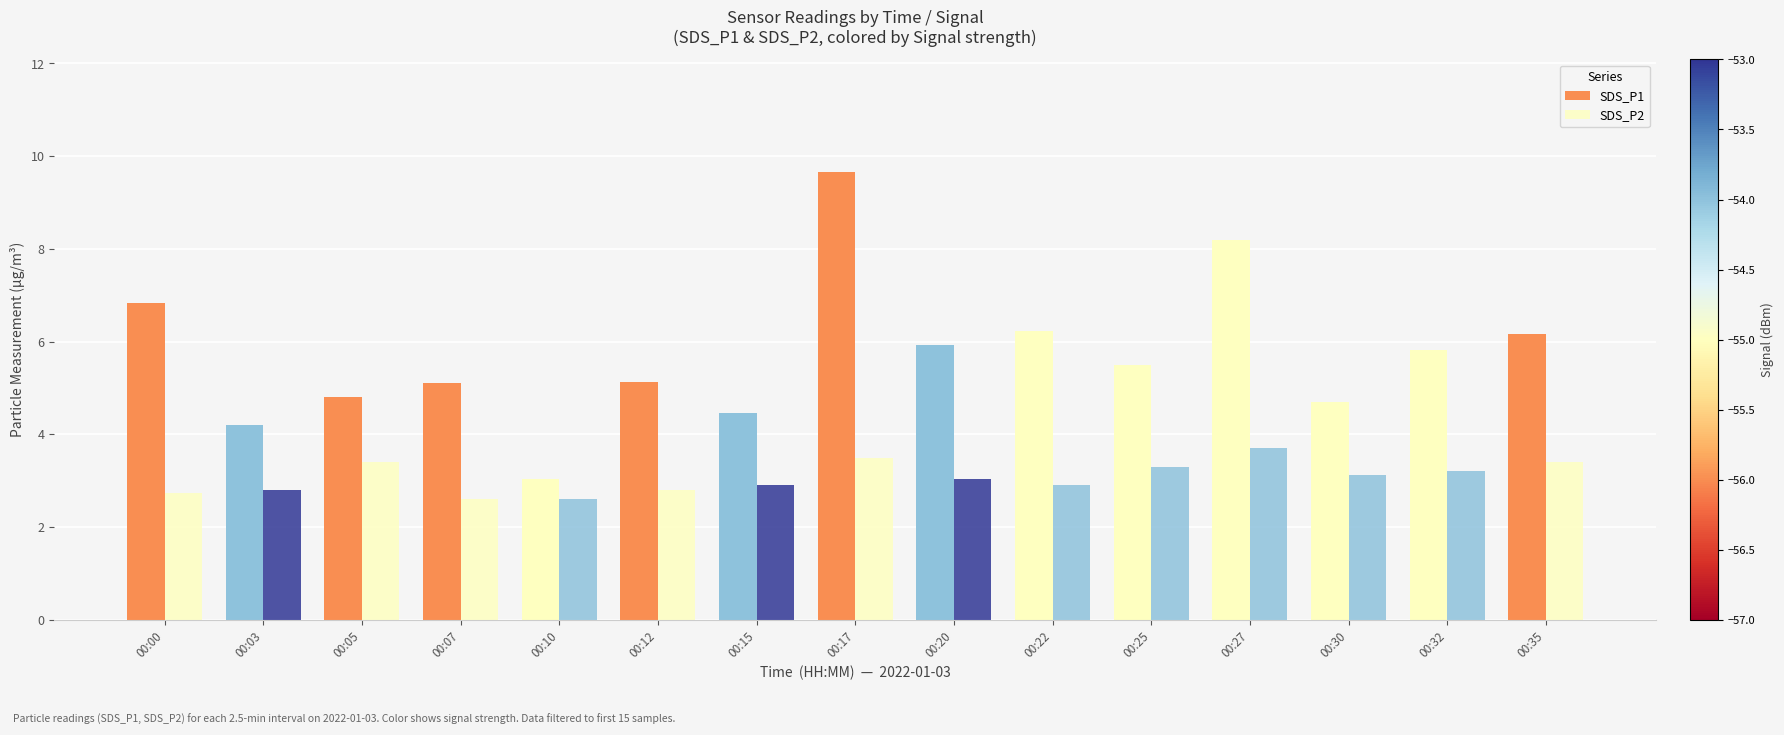

What is the value of the SDS_P2 bar at the 8th from the left?

3.5